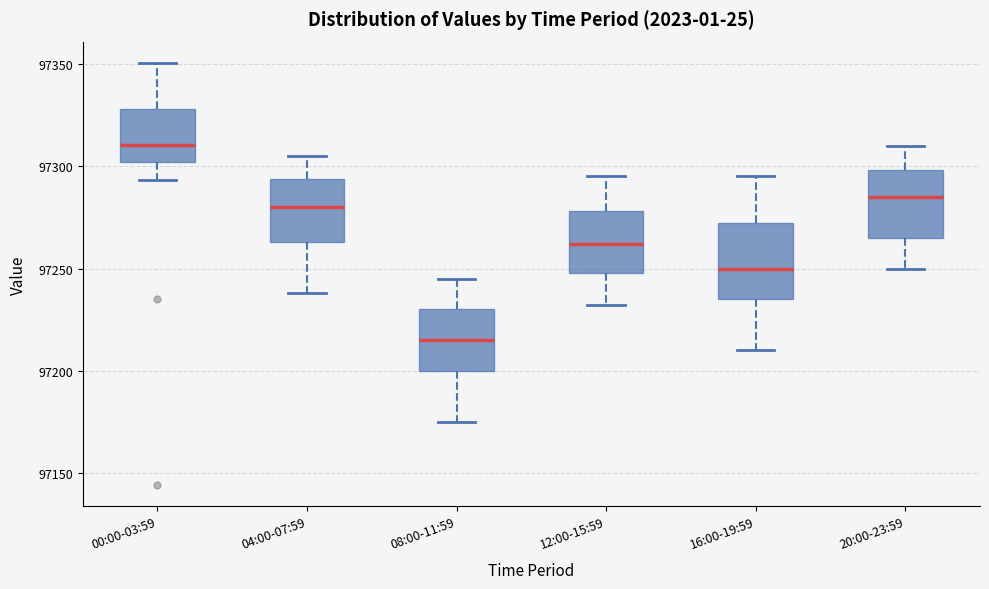

Reading left to right, transcribe this box plot: for each box, give where its median line is, the range the box spans, and where its two whiskers end, as read against the y-axis. The values are not printed on the chart, so give them approximately, as read against the axis.

00:00-03:59: median 97310, box 97300 to 97330, whiskers 97295 to 97350
04:00-07:59: median 97280, box 97265 to 97295, whiskers 97240 to 97305
08:00-11:59: median 97215, box 97200 to 97230, whiskers 97175 to 97245
12:00-15:59: median 97260, box 97250 to 97280, whiskers 97230 to 97295
16:00-19:59: median 97250, box 97235 to 97270, whiskers 97210 to 97295
20:00-23:59: median 97285, box 97265 to 97300, whiskers 97250 to 97310